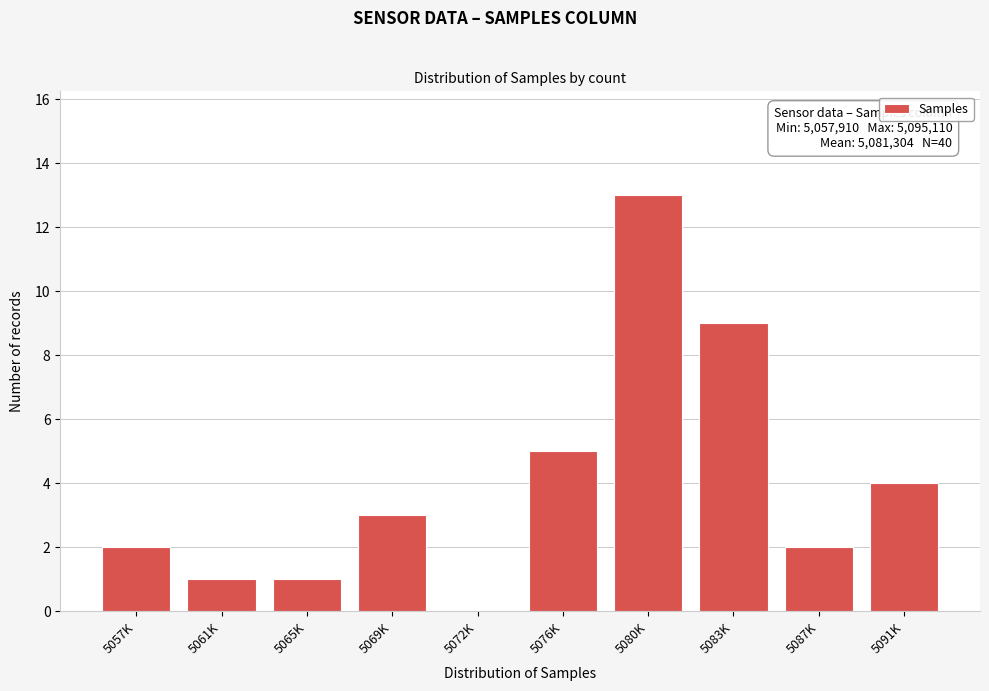

Reading left to right, extract all data points from this chart.

5057K=2	5061K=1	5065K=1	5069K=3	5072K=0	5076K=5	5080K=13	5083K=9	5087K=2	5091K=4